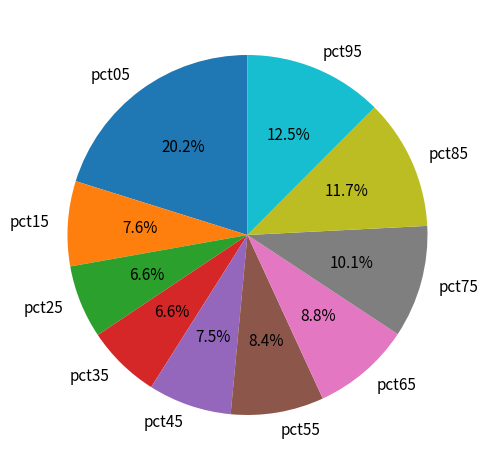

Approximately how many times larger is the value at pct35 compared to pct95?

0.5